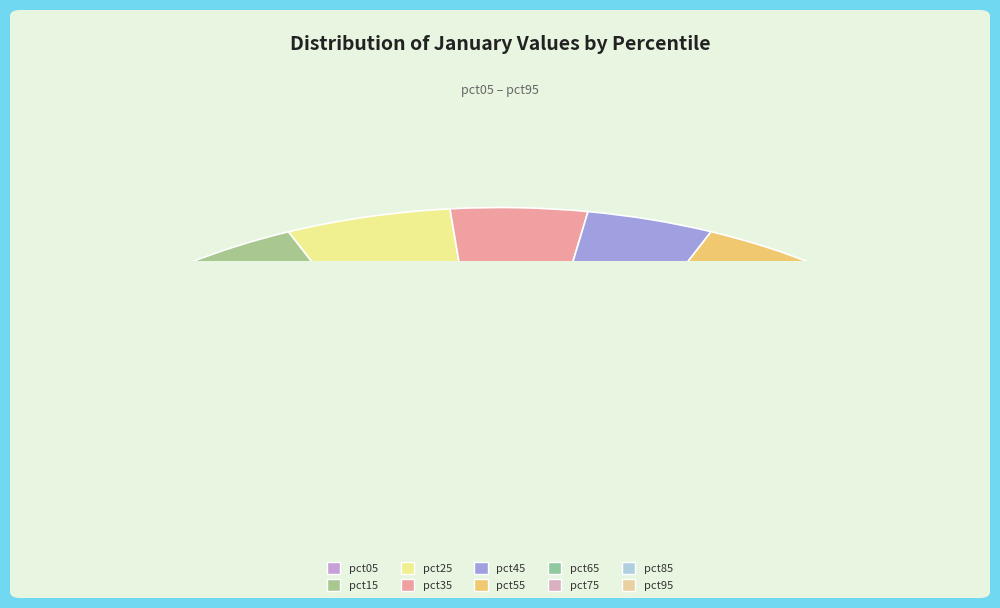

The pct85 slice represents 1% of the pie. True or false?

False